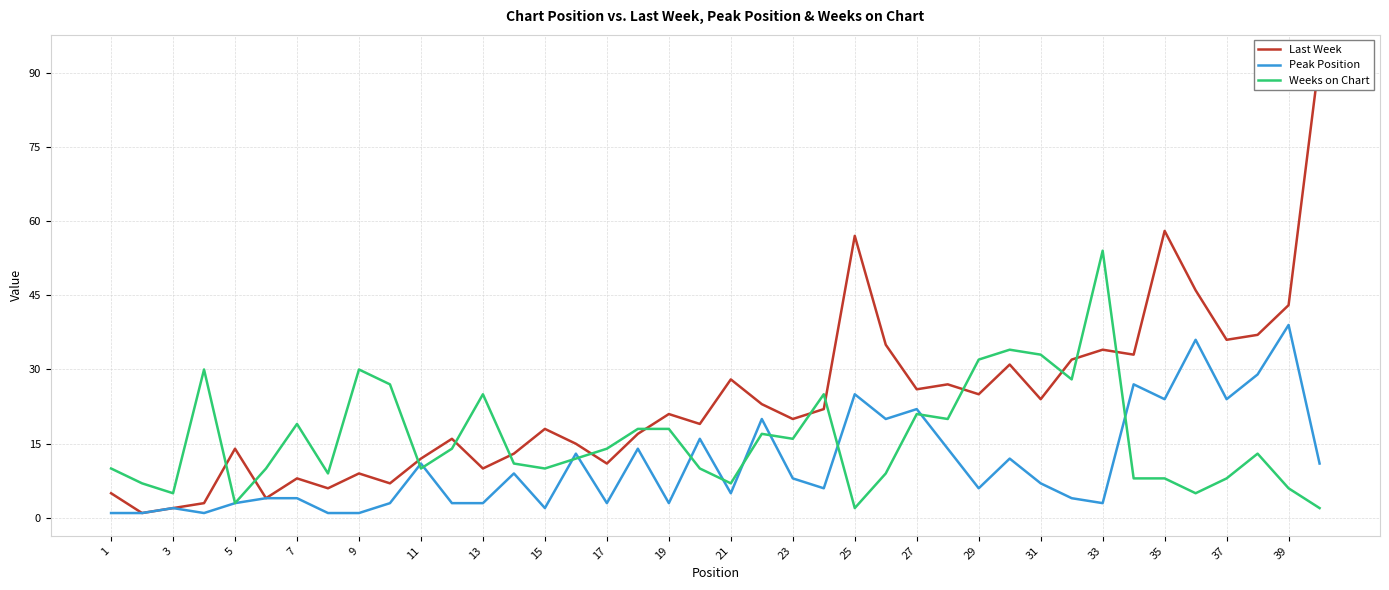

Does the chart have visible grid lines?

Yes